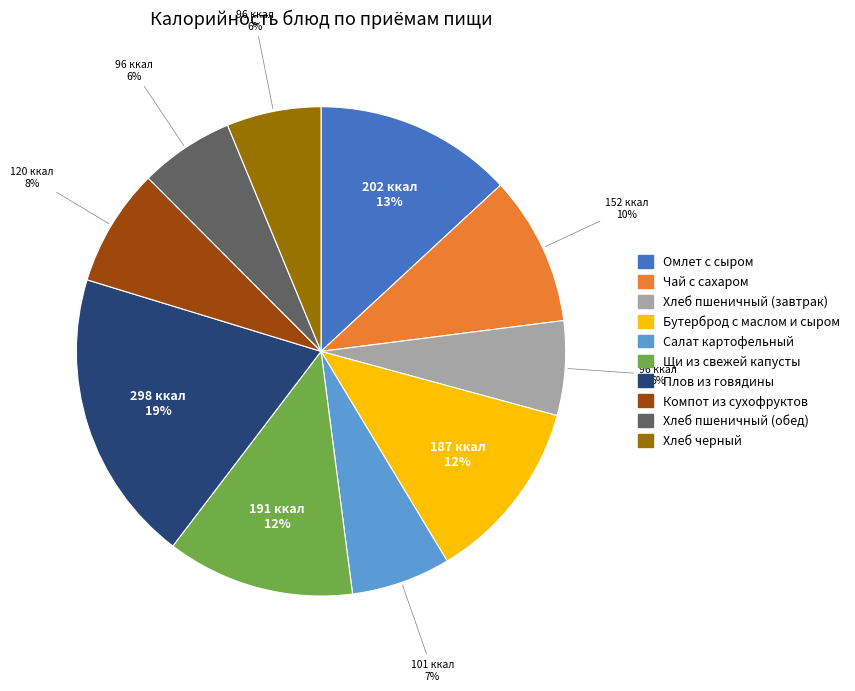

Which slice is the largest?

Плов из говядины